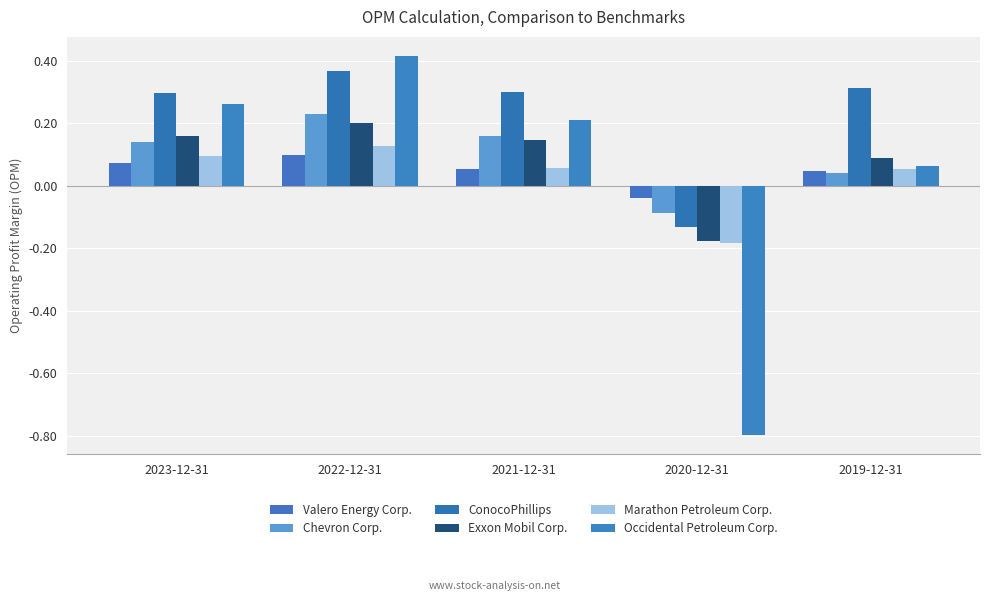

How many groups of bars are there?

5